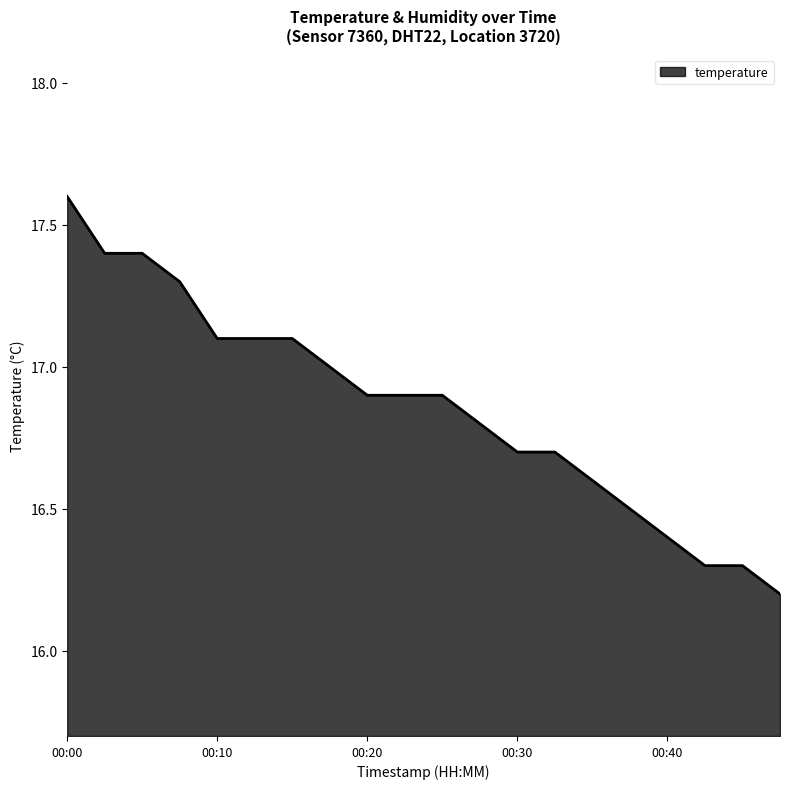

What is the difference between the maximum and minimum values?

1.4